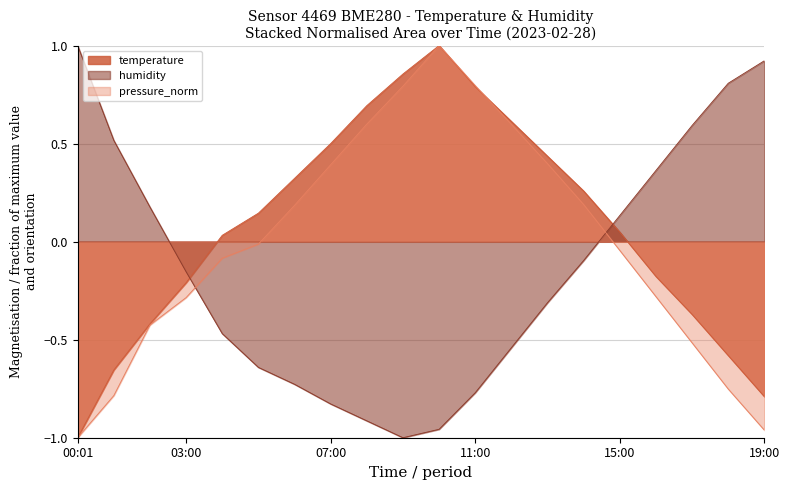

Which category has the highest value in the pressure_norm series?

10:00